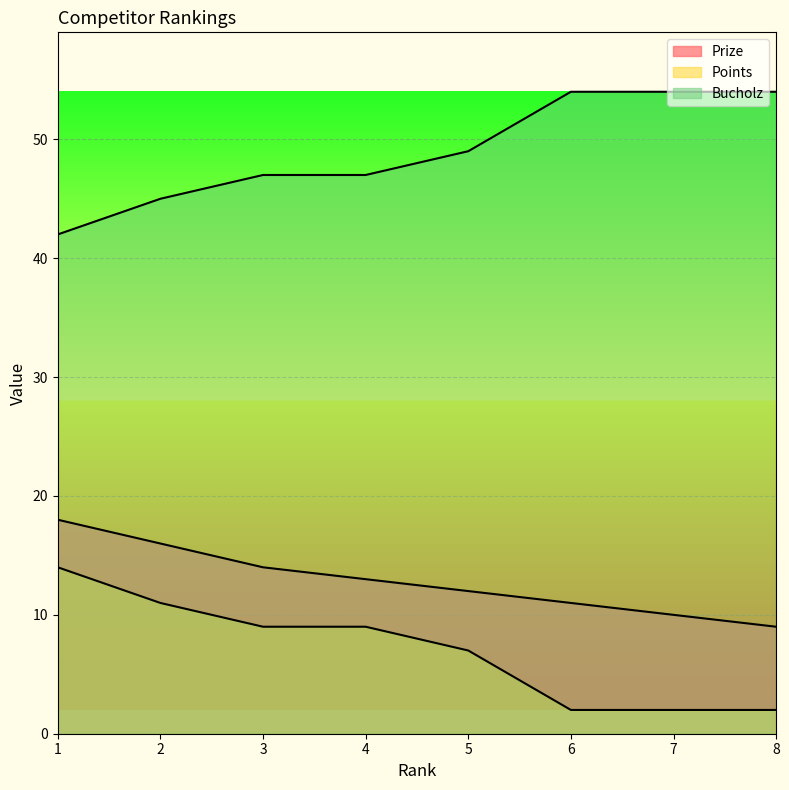

Count the Bucholz values in the range 47 to 54.

6